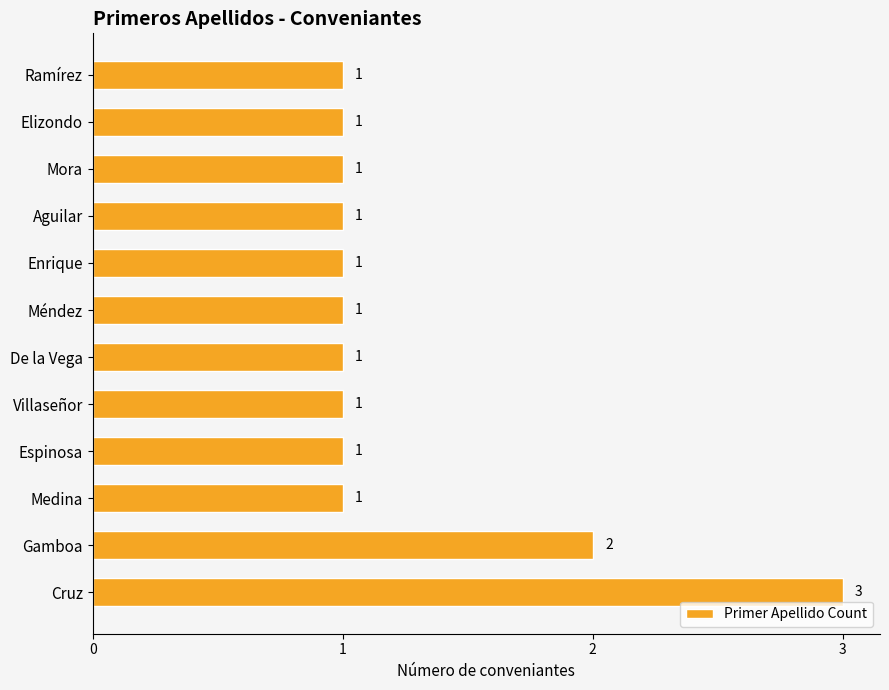

Count the values in the range 1 to 2.

11